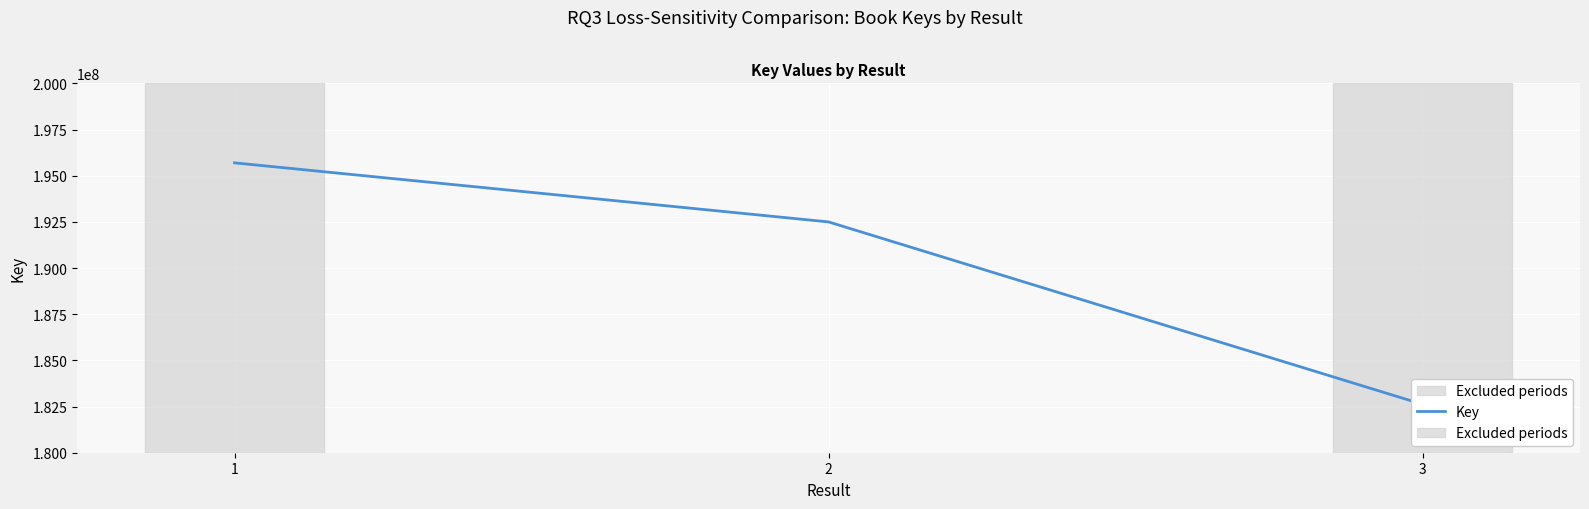

What is the difference between the maximum and minimum values?

13074401